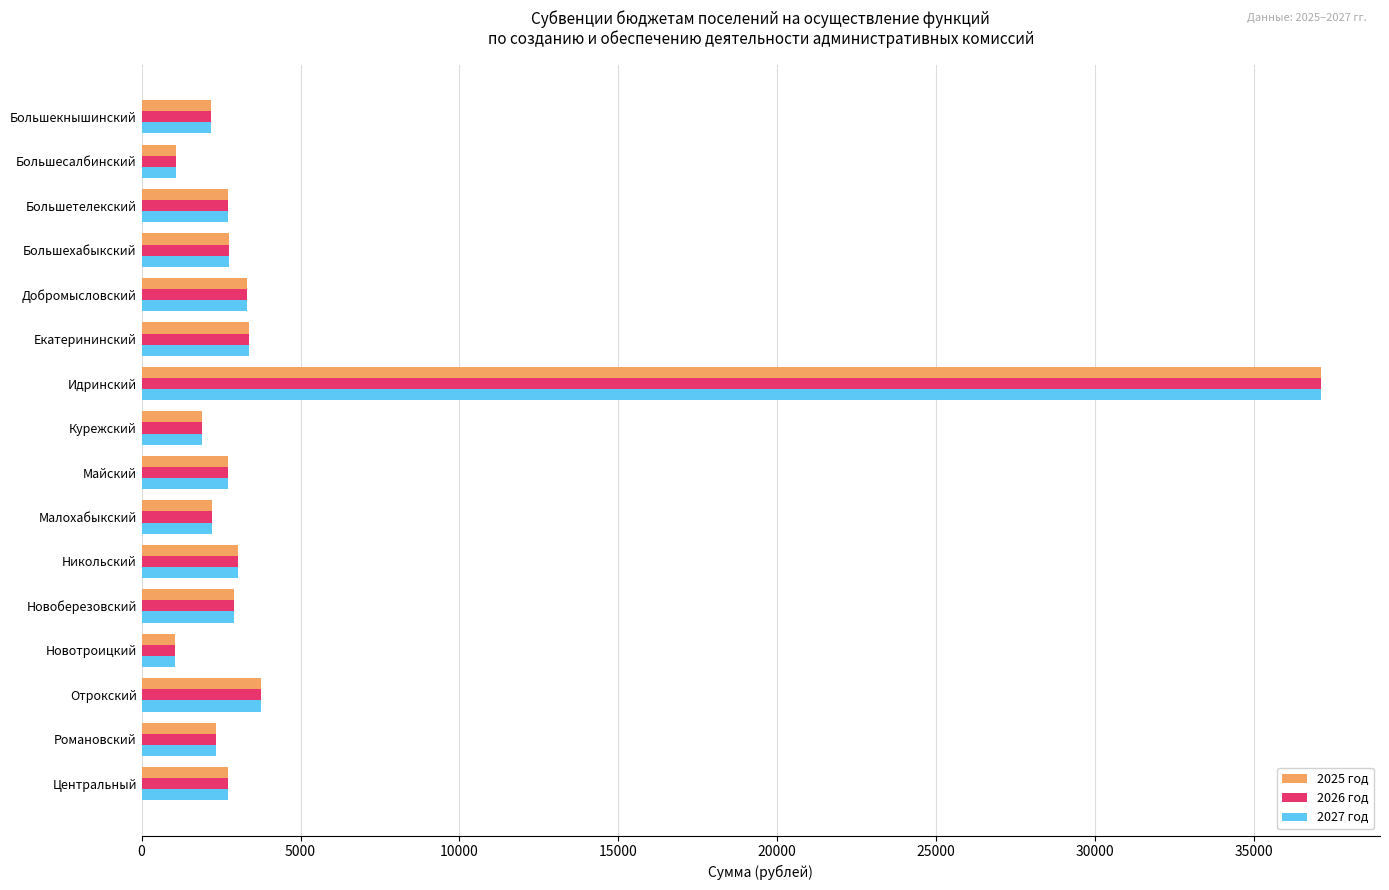

Is the value of 2025 год at Отрокский greater than the value of 2027 год at Новотроицкий?

Yes